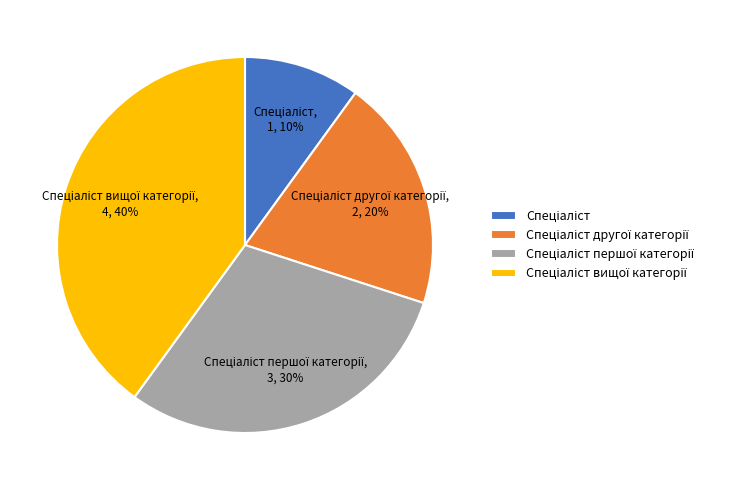

To the nearest percent, what is the average slice percentage?

25%